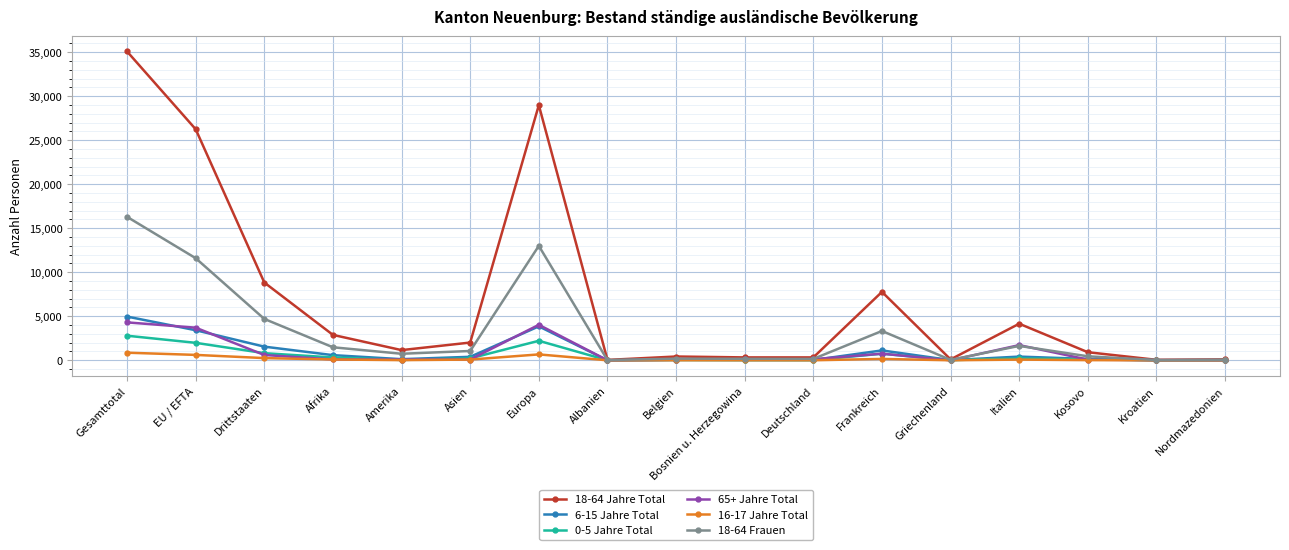

The value of 18-64 Frauen at Italien is 1636. True or false?

True